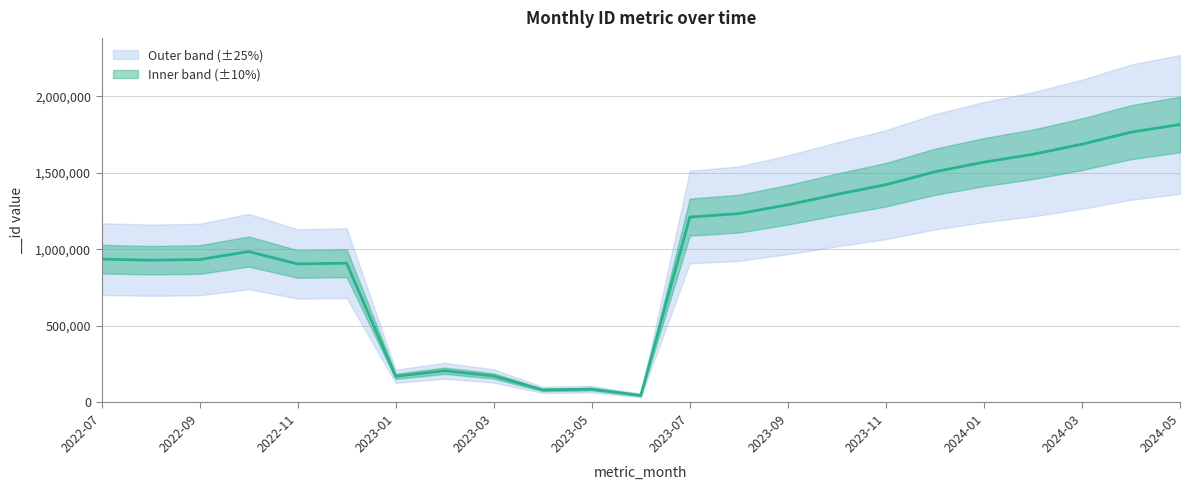

List the labels in order of value, smallest first.

2023-06, 2023-04, 2023-05, 2023-01, 2023-03, 2023-02, 2022-11, 2022-12, 2022-08, 2022-09, 2022-07, 2022-10, 2023-07, 2023-08, 2023-09, 2023-10, 2023-11, 2023-12, 2024-01, 2024-02, 2024-03, 2024-04, 2024-05